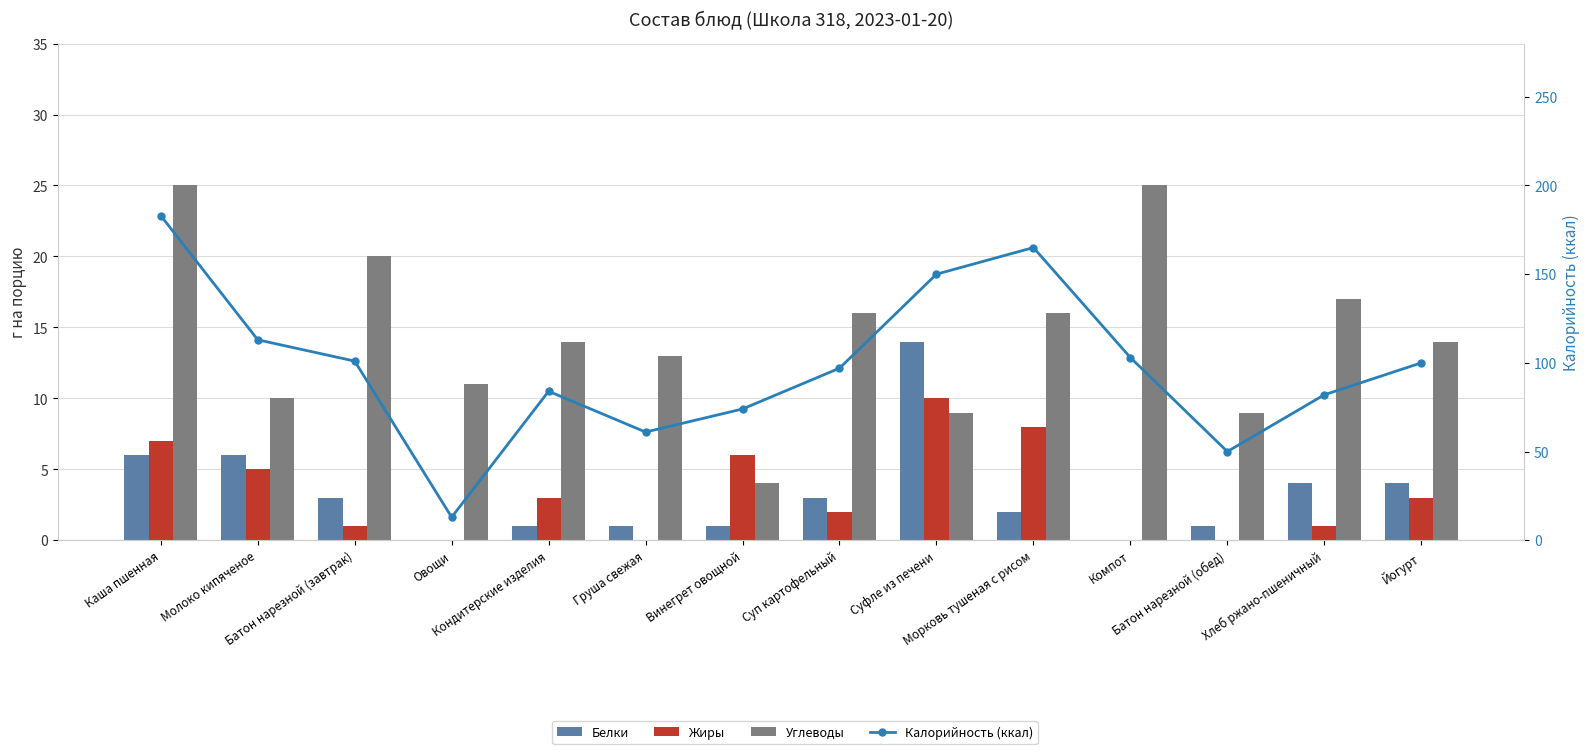

The Белки series shows 2 at Груша свежая. True or false?

False